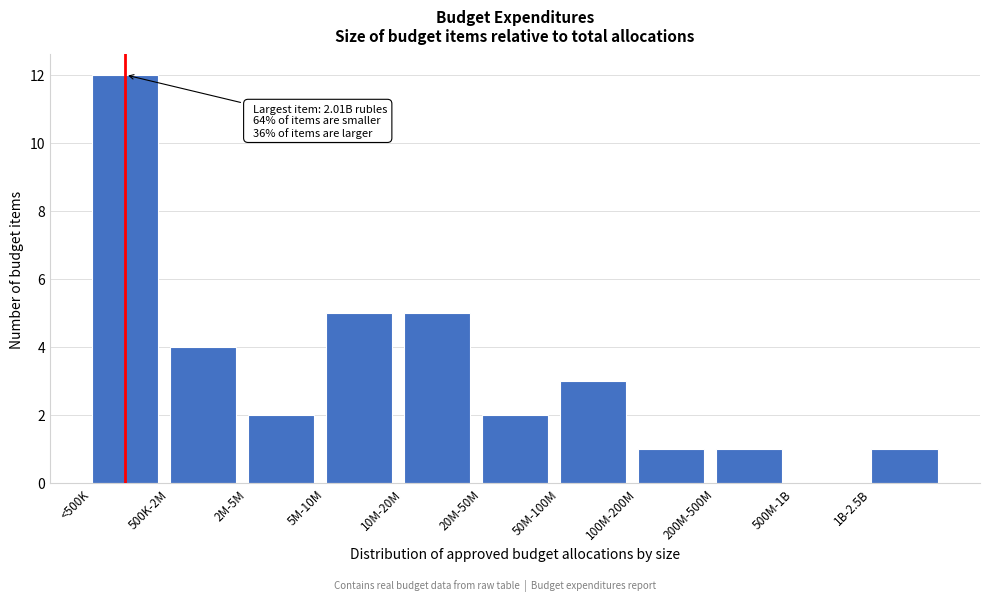

What is the ratio of the value at 5M-10M to the value at 20M-50M?

2.5